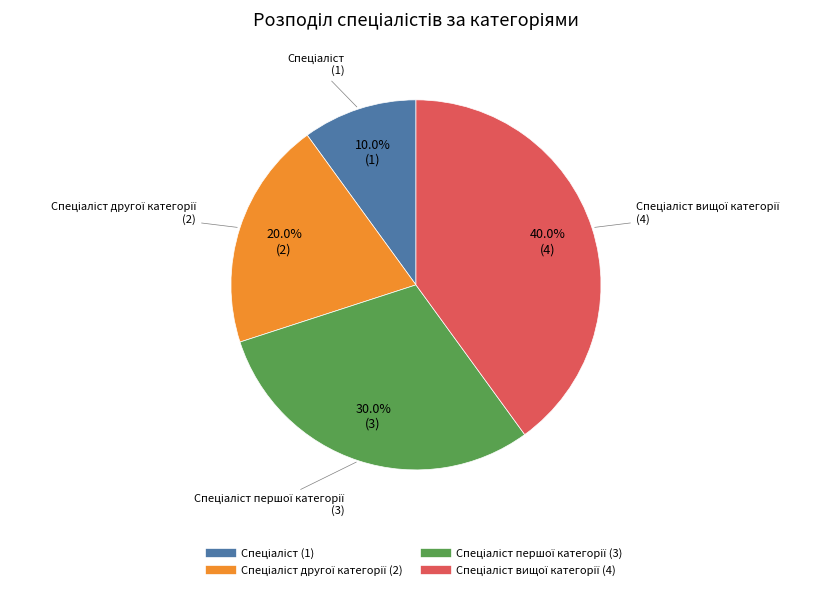

Is there any slice that represents more than half of the pie?

No